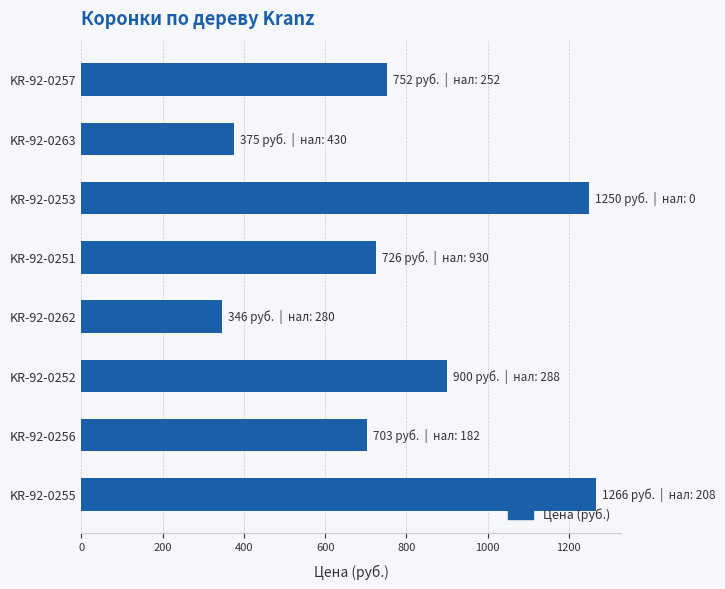

How many values exceed 752?

4